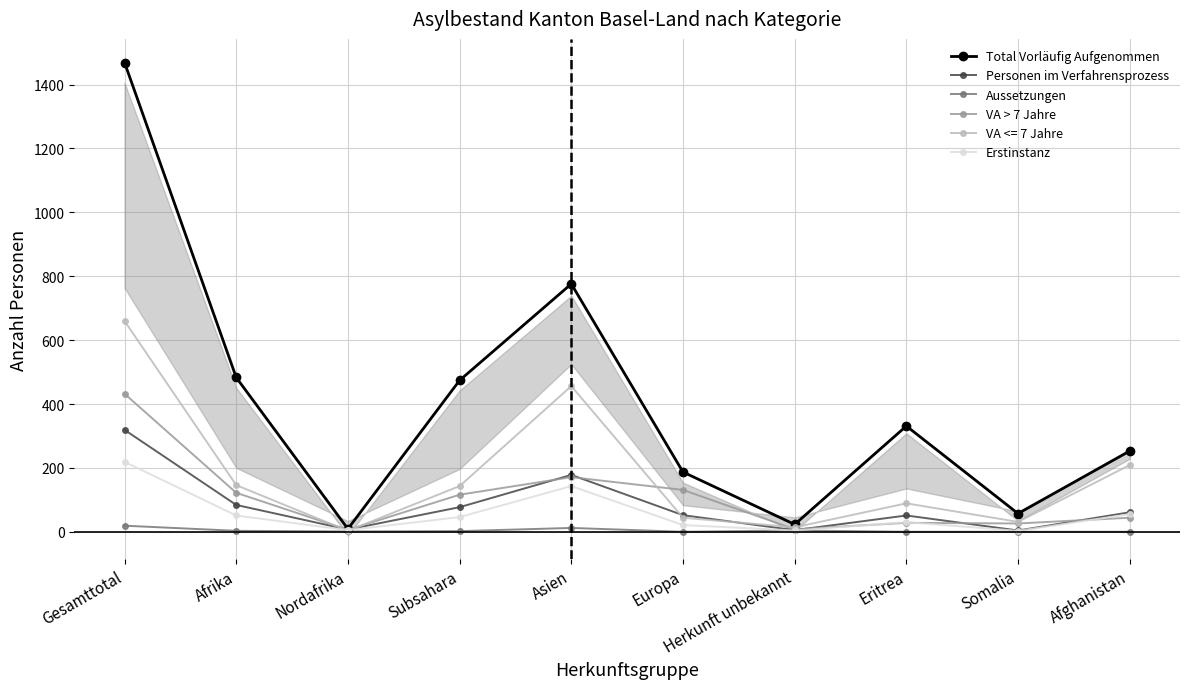

How many values in the Aussetzungen series exceed 2?

4